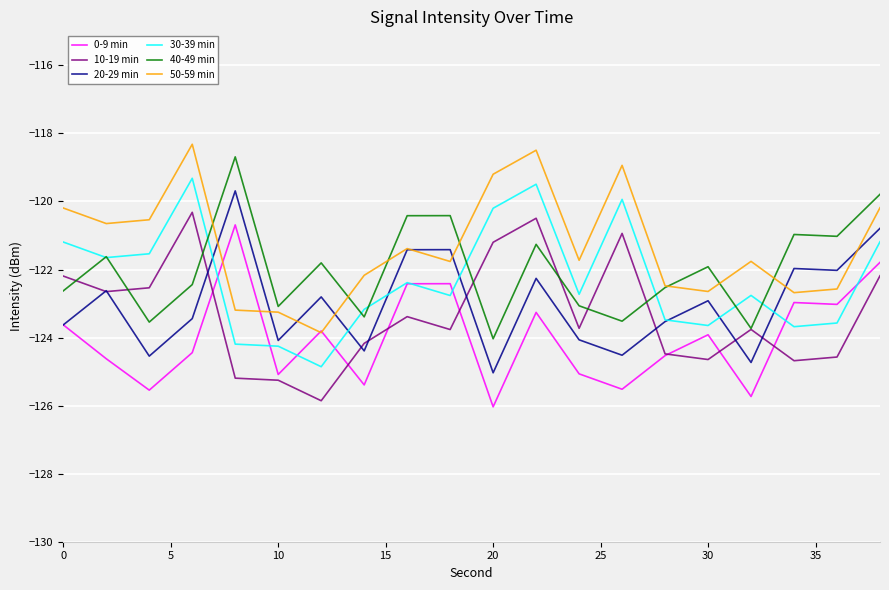

What is the minimum value for 50-59 min?

-123.9